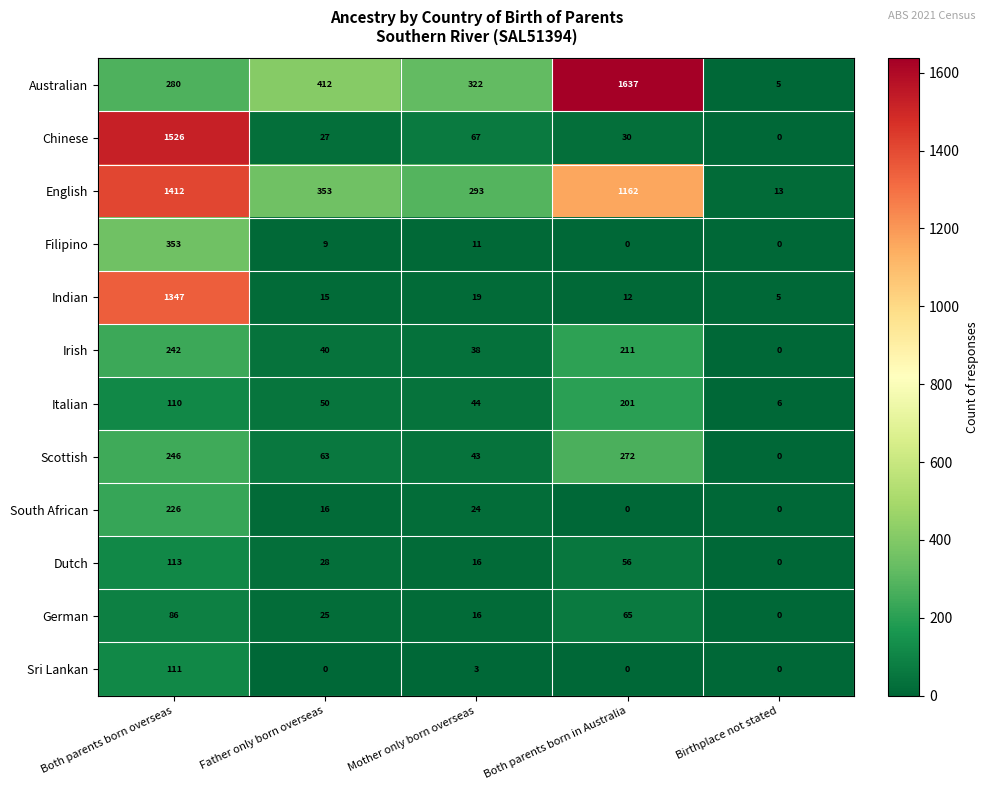

Between Mother only born overseas and Both parents born in Australia, which series saw the biggest shift?

Australian